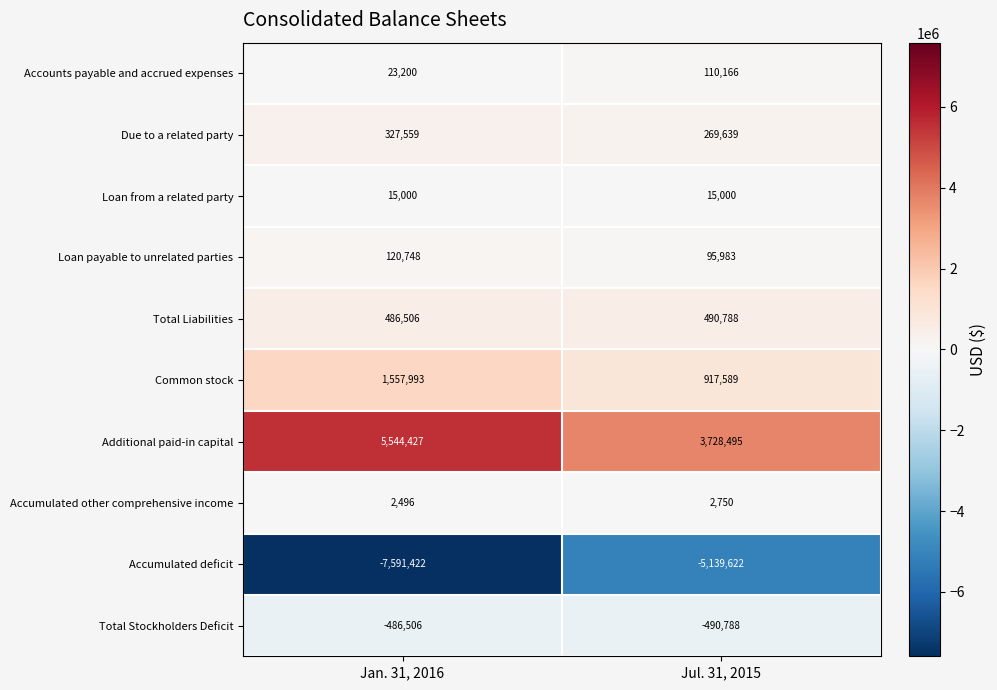

What is the sum of all Loan payable to unrelated parties values?

216731